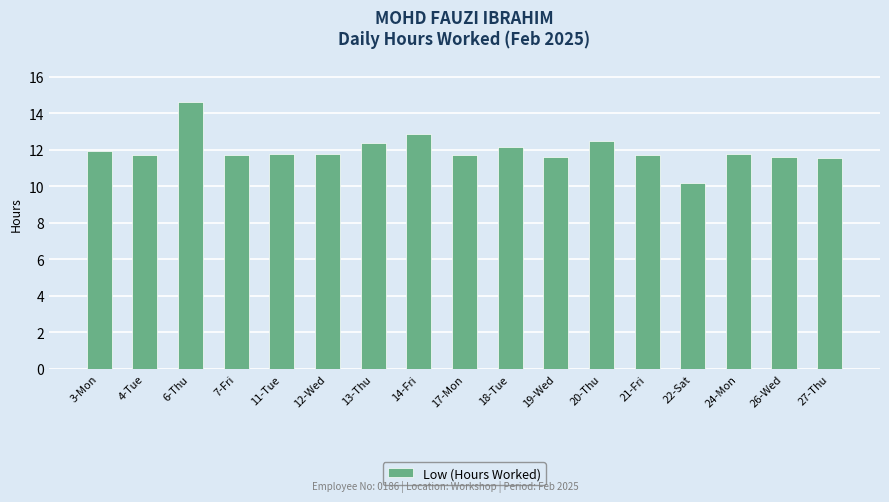

Is it true that the value at 14-Fri is 21.8?

False